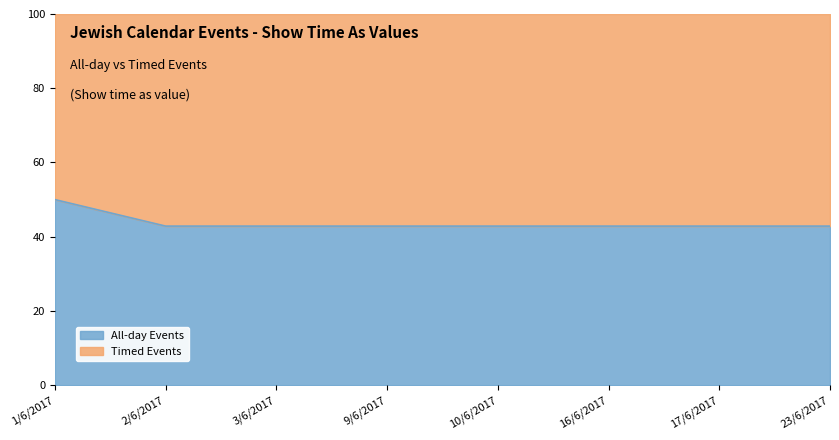

Does the chart have visible grid lines?

No